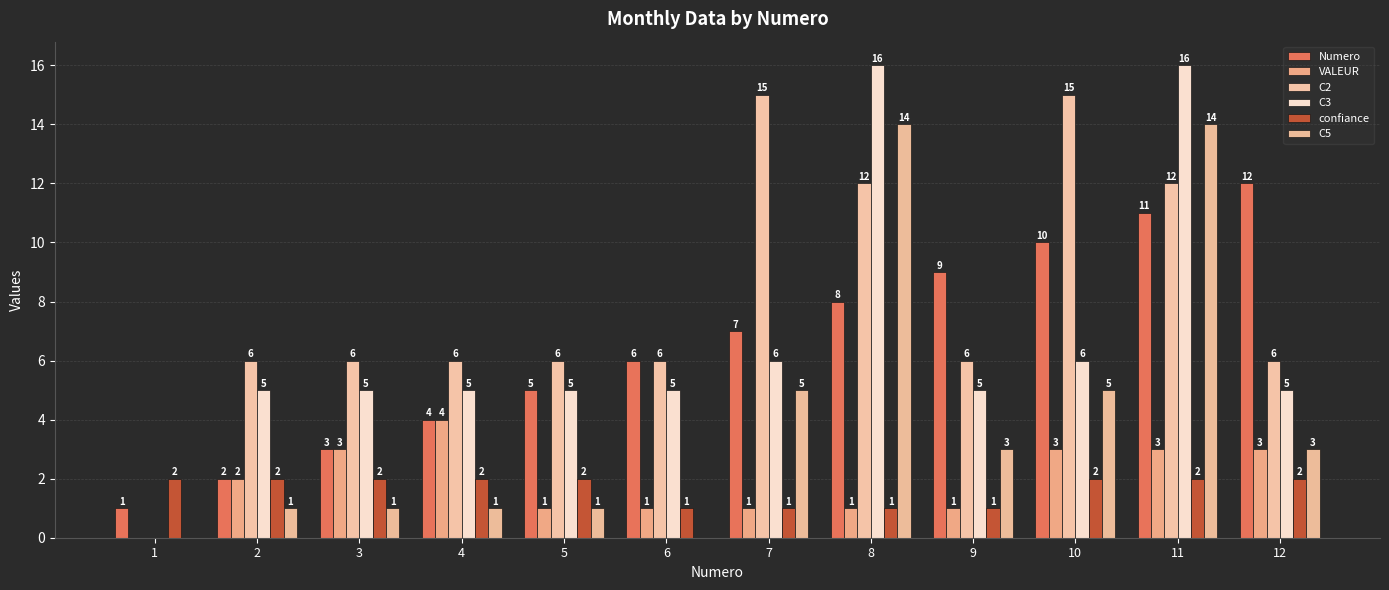

What is the difference between the second highest and minimum values in the C5 series?

14